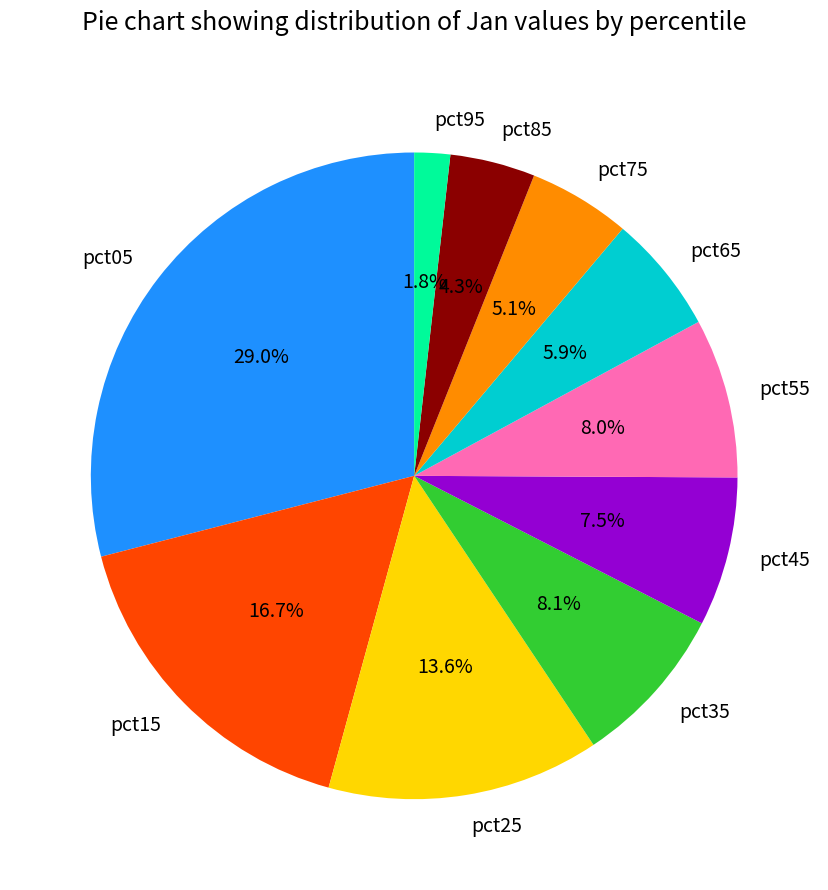

True or false: pct15 accounts for 17% of the total.

True